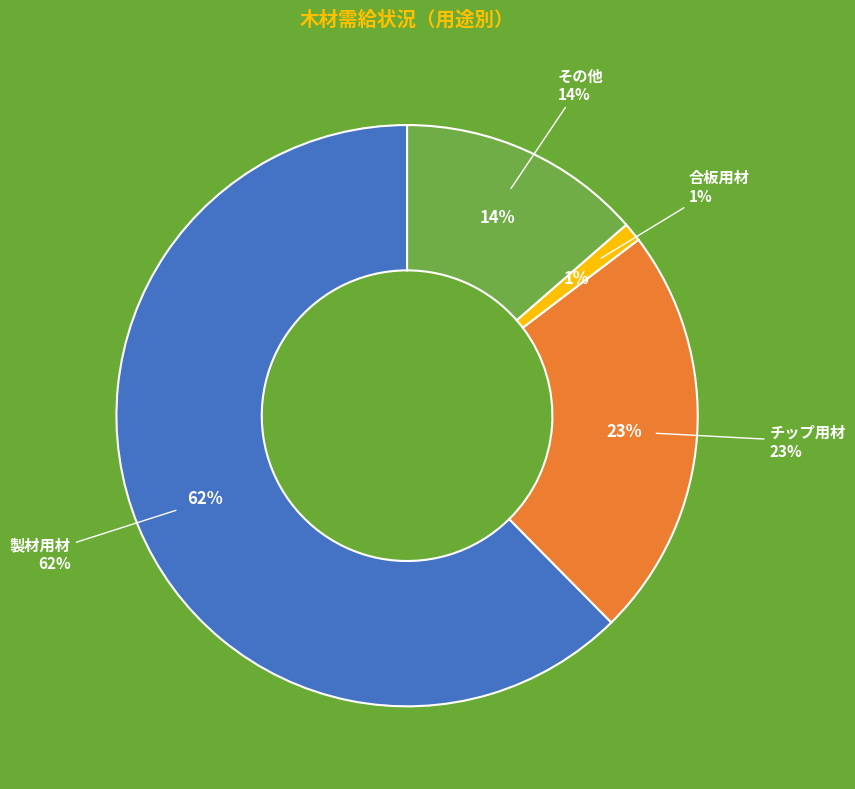

What percentage do その他 and 合板用材 together represent?

14.7%